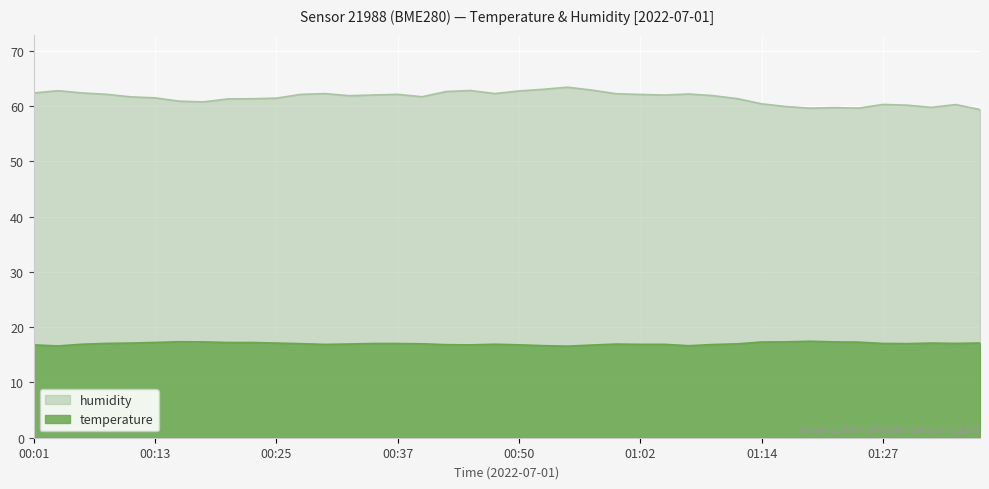

Is it true that humidity equals 63.0 at 00:52?

True